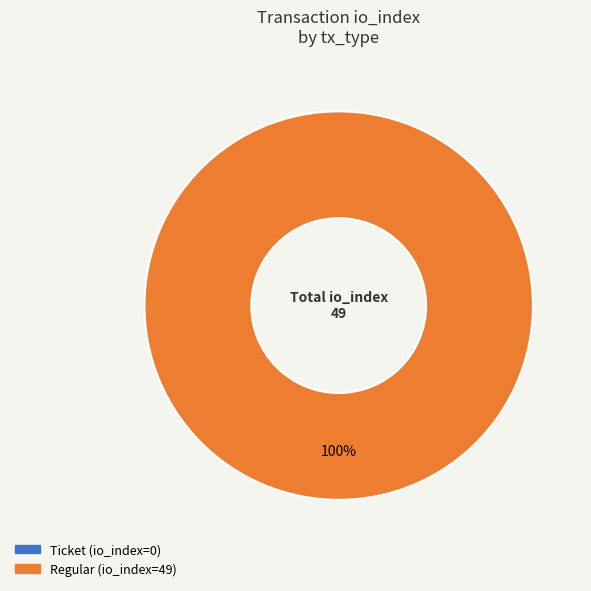

The Ticket slice represents 1% of the pie. True or false?

False